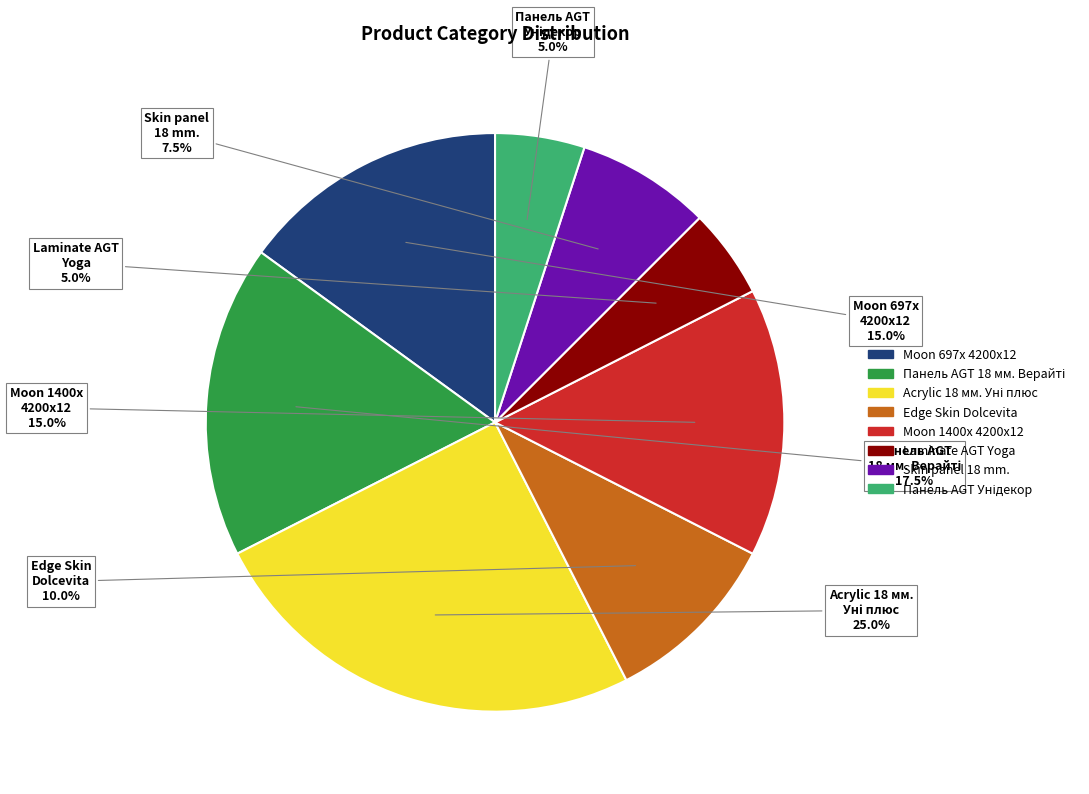

Is there any slice that represents more than half of the pie?

No